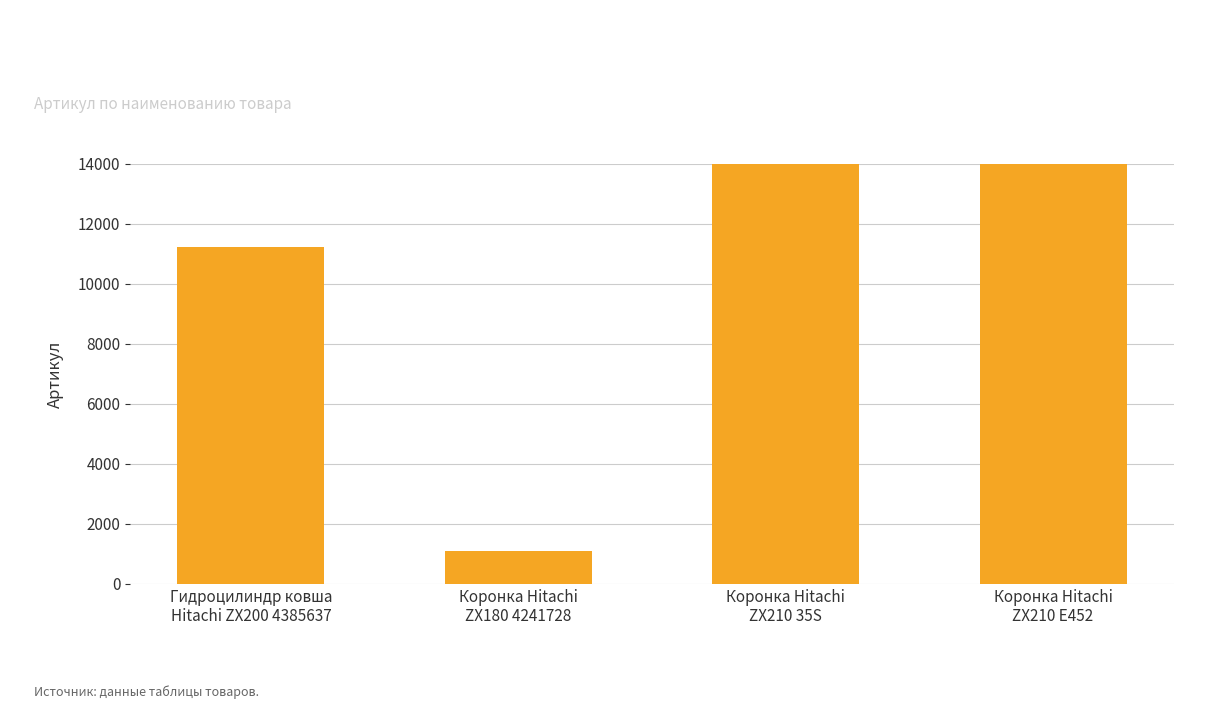

What value does the data have at Коронка Hitachi
ZX210 E452, to the nearest 100?

16100